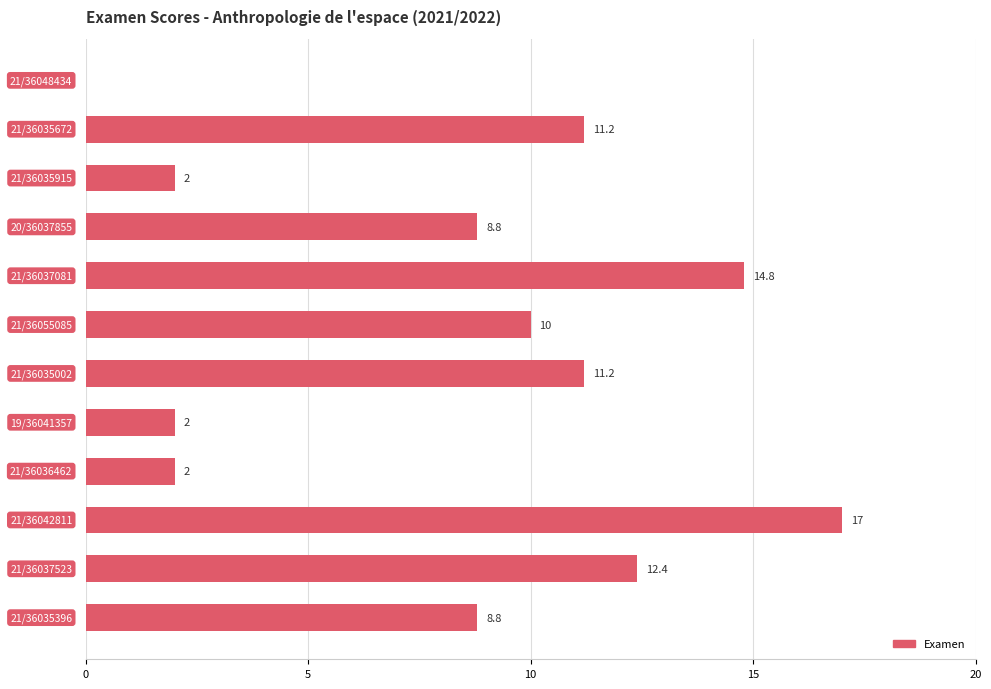

What is the sum of all values?

100.2